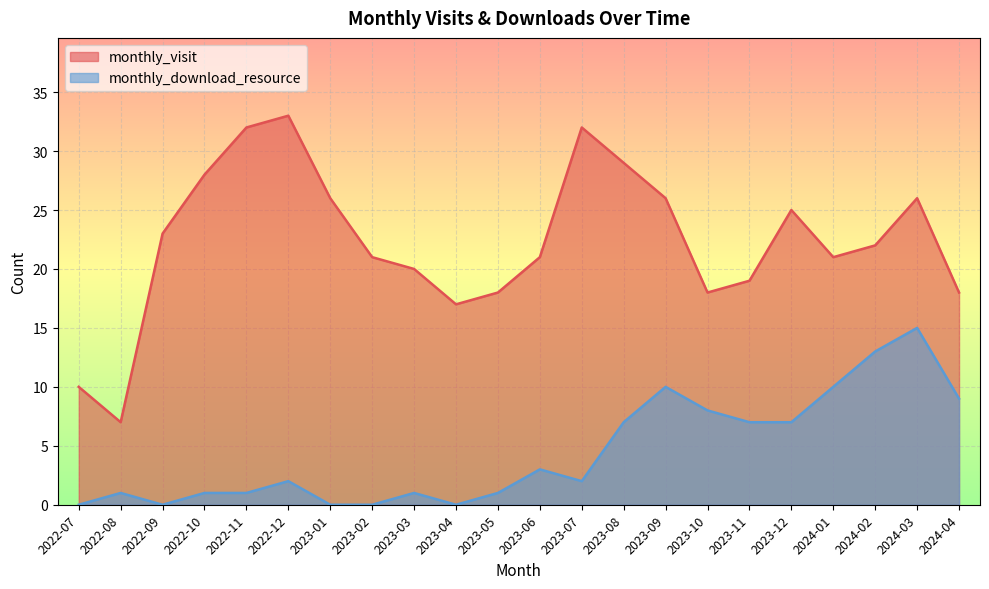

At which category does the chart reach its peak across all series?

2022-12